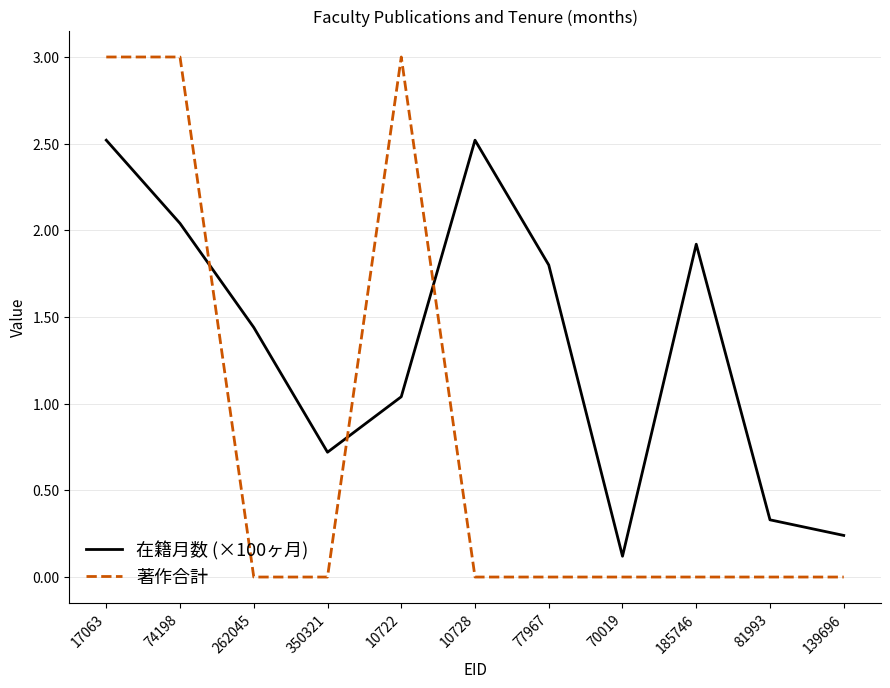

What position from the right is 10722?

7